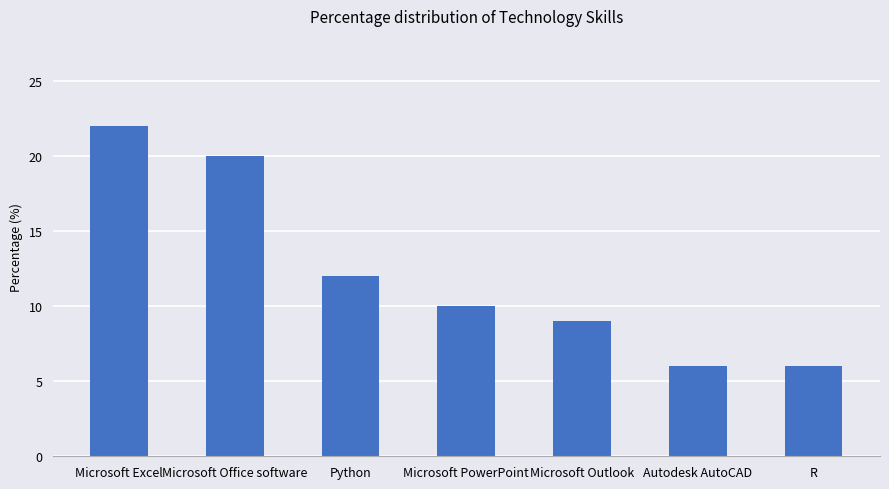

Where is the data nearest to the value 14?

Python